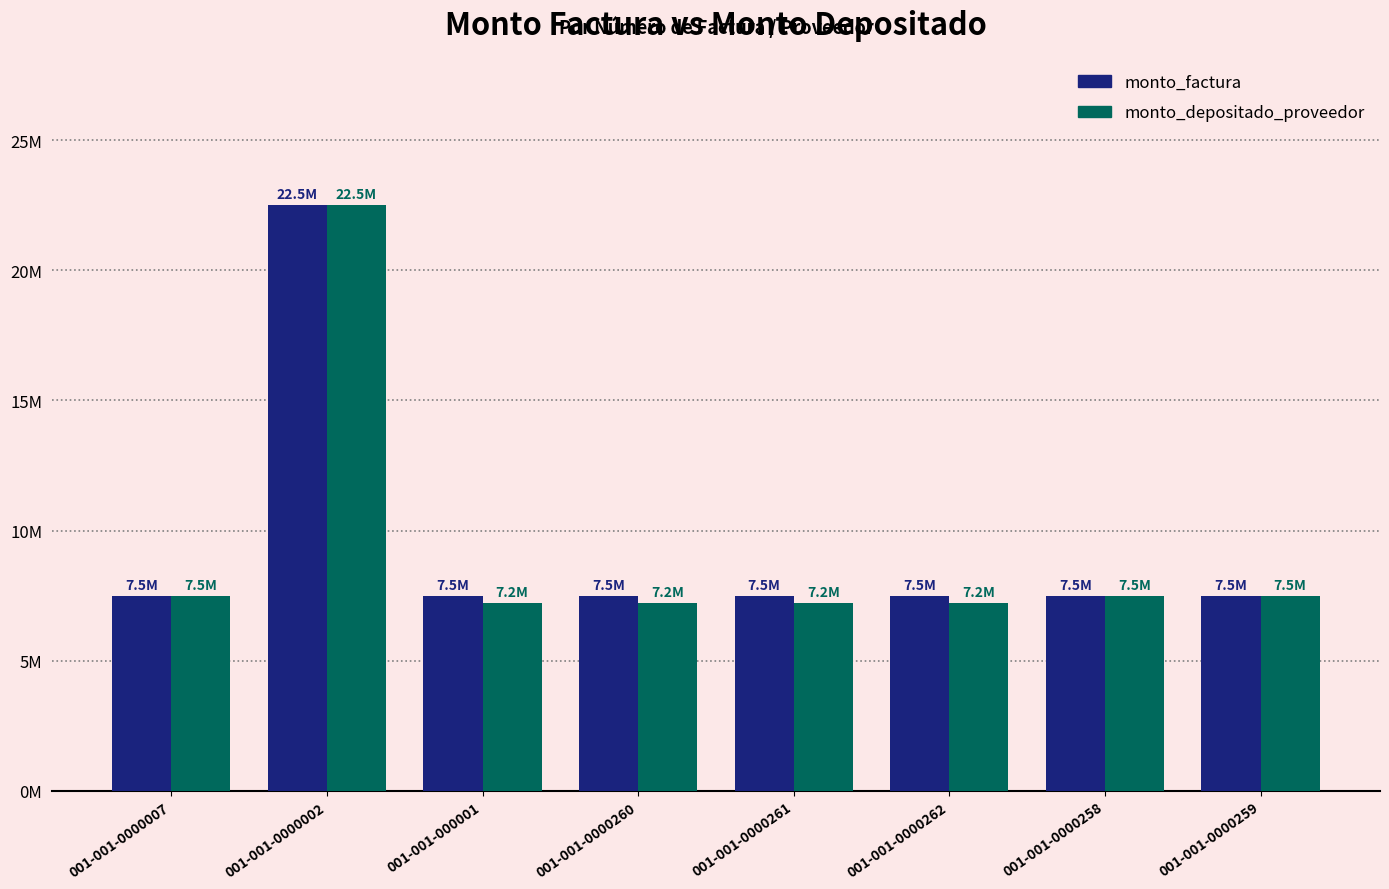

What are all the series names shown in the legend?

monto_factura, monto_depositado_proveedor